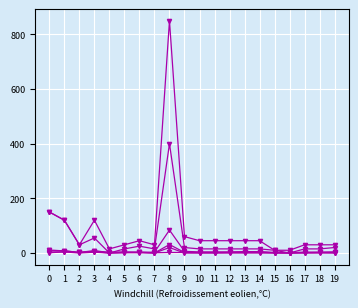

Does the chart have visible grid lines?

Yes